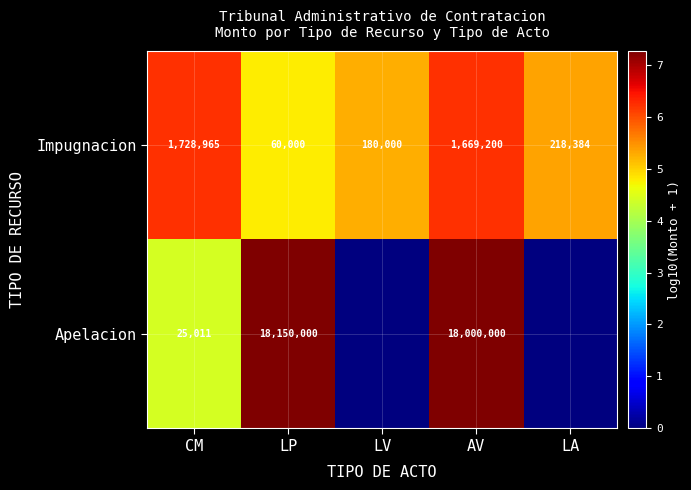

List the labels in order of Impugnacion value, largest first.

CM, AV, LA, LV, LP